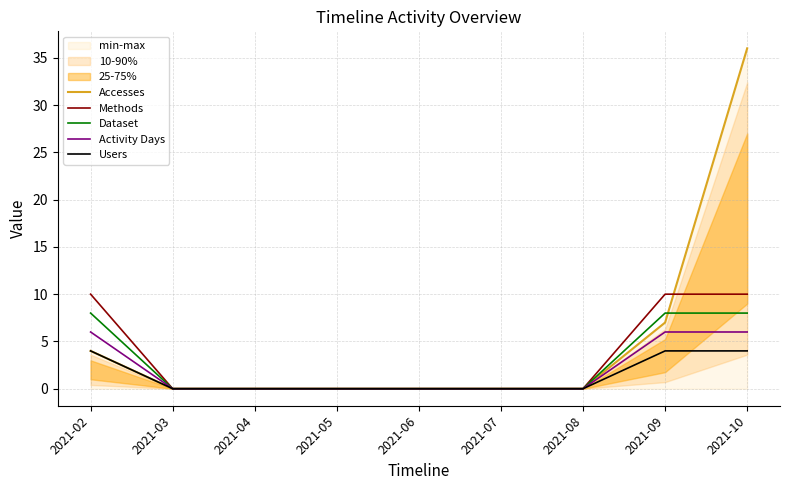

What are all the series names shown in the legend?

Accesses, Methods, Dataset, Activity Days, Users